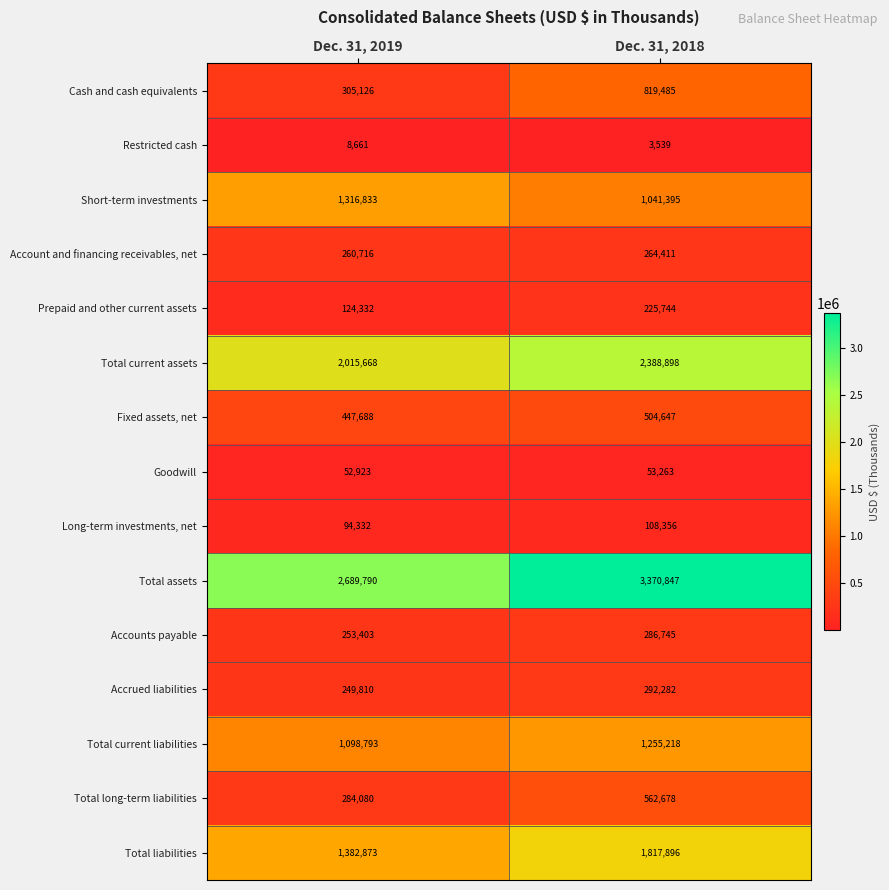

Is it true that Prepaid and other current assets equals 309632 at Dec. 31, 2018?

False